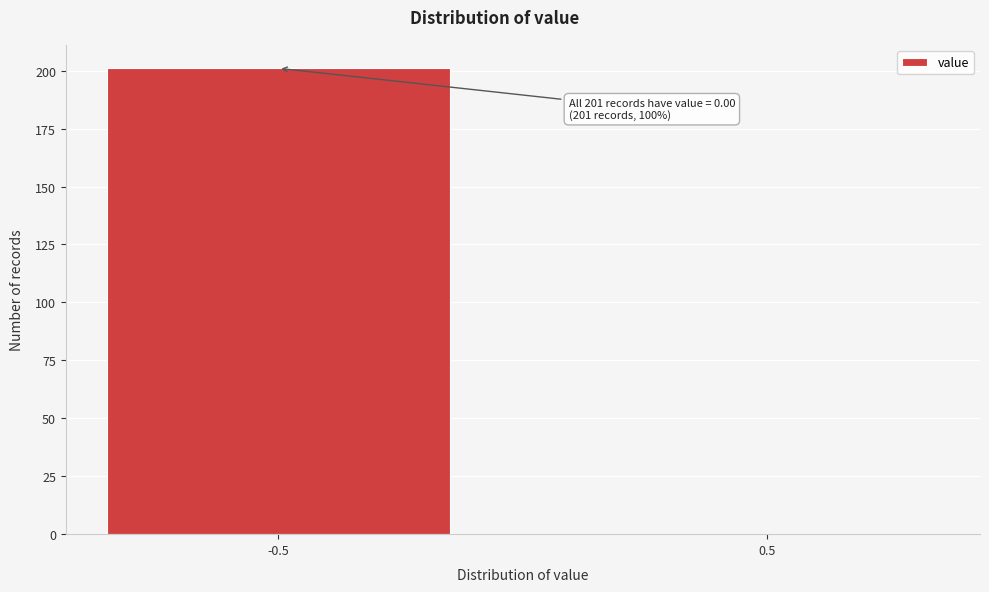

Reading left to right, transcribe all the data shown in this chart.

-0.5=201	0.5=0